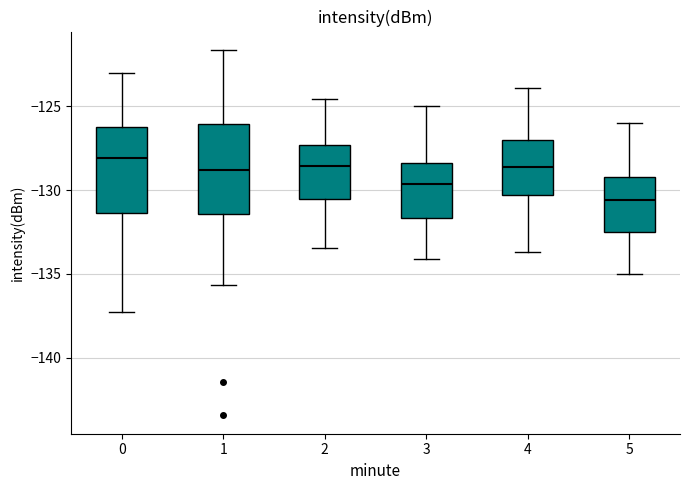

Reading left to right, read every box against the y-axis: the position of its median line, the range the box covers, and the ends of its whiskers. The values are not printed on the chart, so give them approximately, as read against the axis.

0: median -128.0, box -131.5 to -126.0, whiskers -137.5 to -123.0
1: median -129.0, box -131.5 to -126.0, whiskers -135.5 to -121.5
2: median -128.5, box -130.5 to -127.5, whiskers -133.5 to -124.5
3: median -129.5, box -131.5 to -128.5, whiskers -134.0 to -125.0
4: median -128.5, box -130.5 to -127.0, whiskers -133.5 to -124.0
5: median -130.5, box -132.5 to -129.0, whiskers -135.0 to -126.0